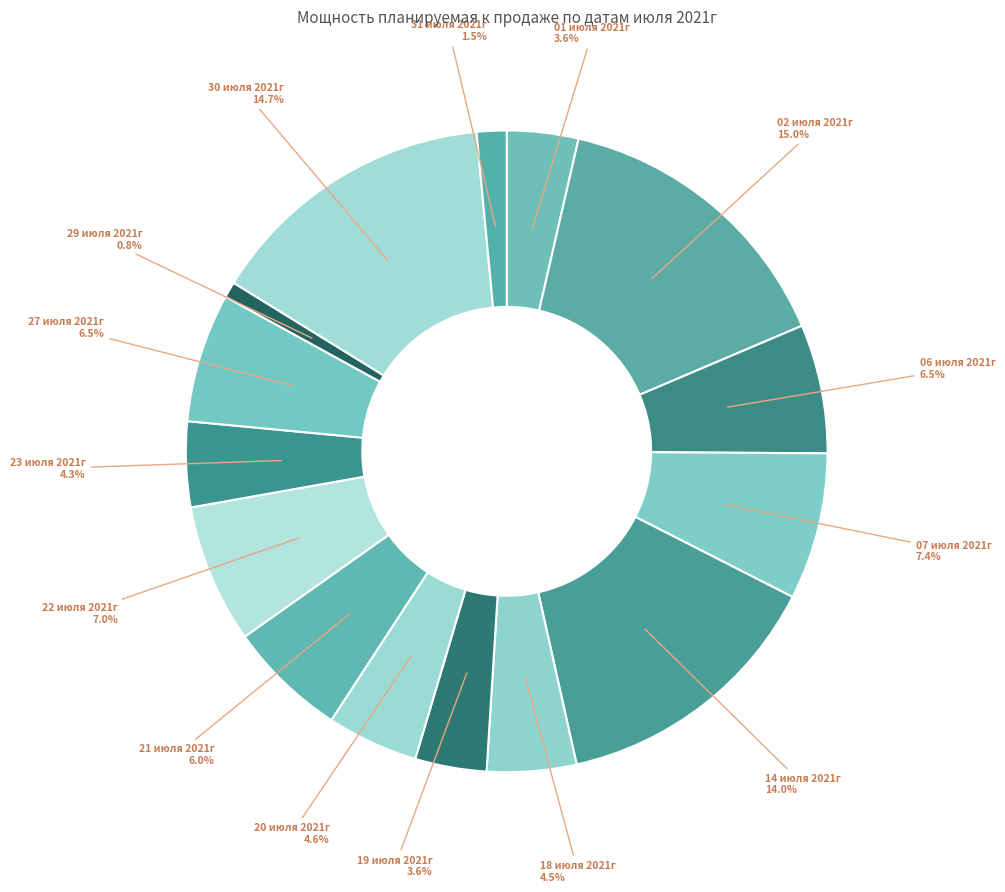

How many segments does this pie chart have?

15